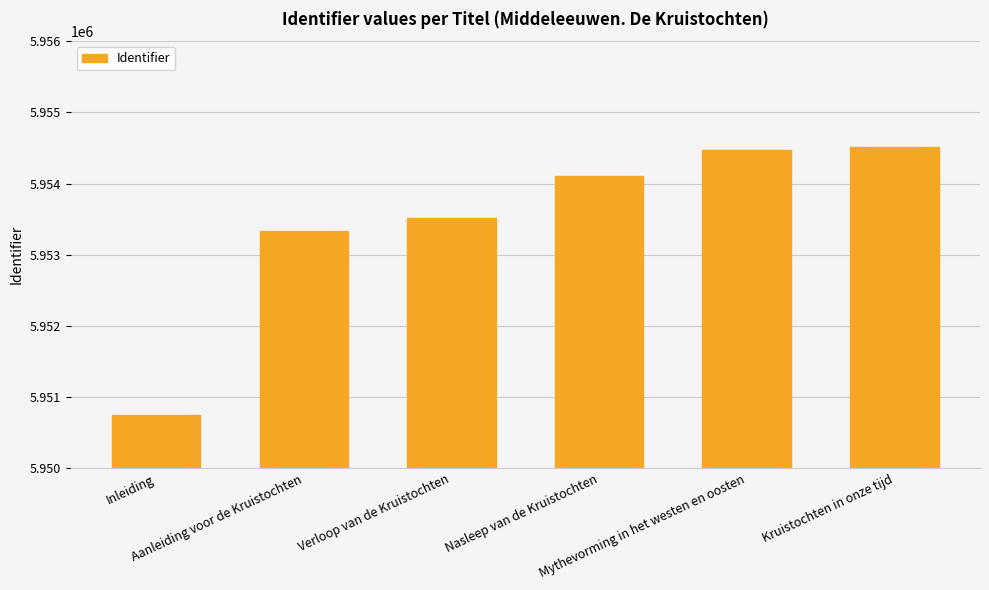

Reading left to right, transcribe all the data shown in this chart.

Inleiding=5950744	Aanleiding voor de Kruistochten=5953332	Verloop van de Kruistochten=5953519	Nasleep van de Kruistochten=5954105	Mythevorming in het westen en oosten=5954476	Kruistochten in onze tijd=5954519